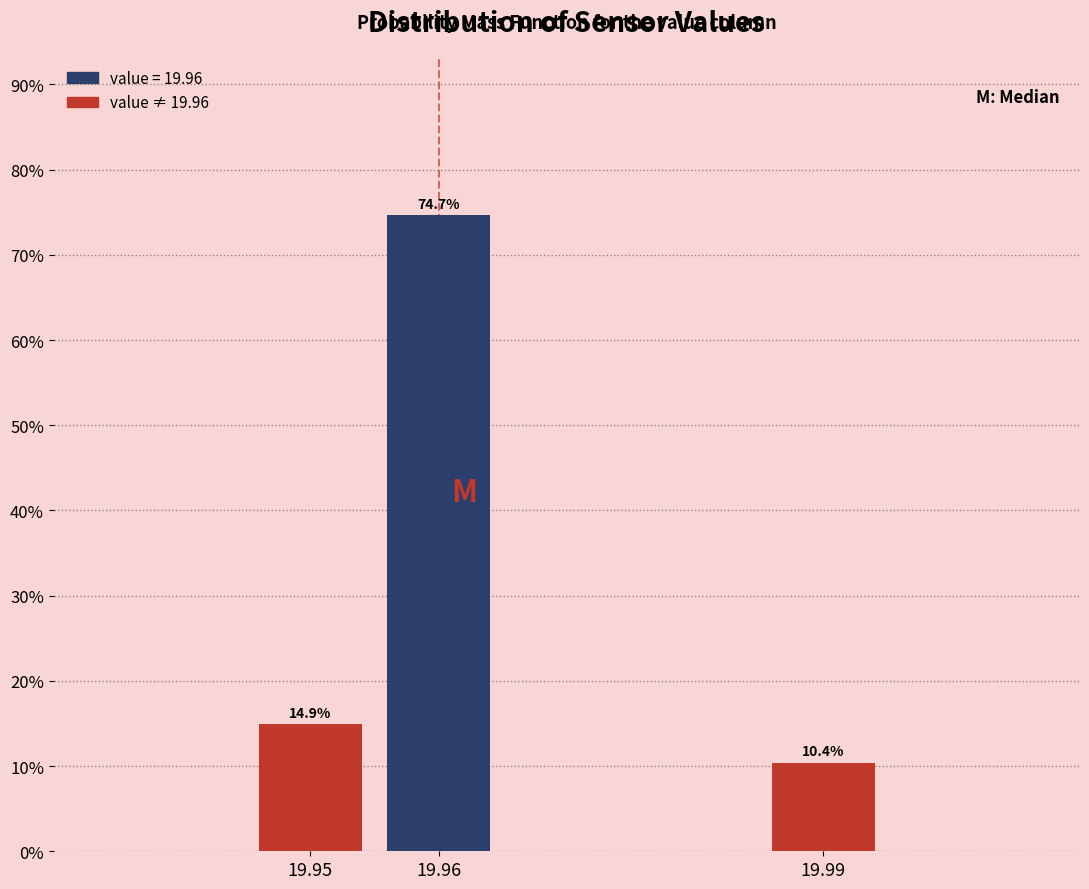

Reading left to right, extract all data points from this chart.

14.9	74.7	10.4